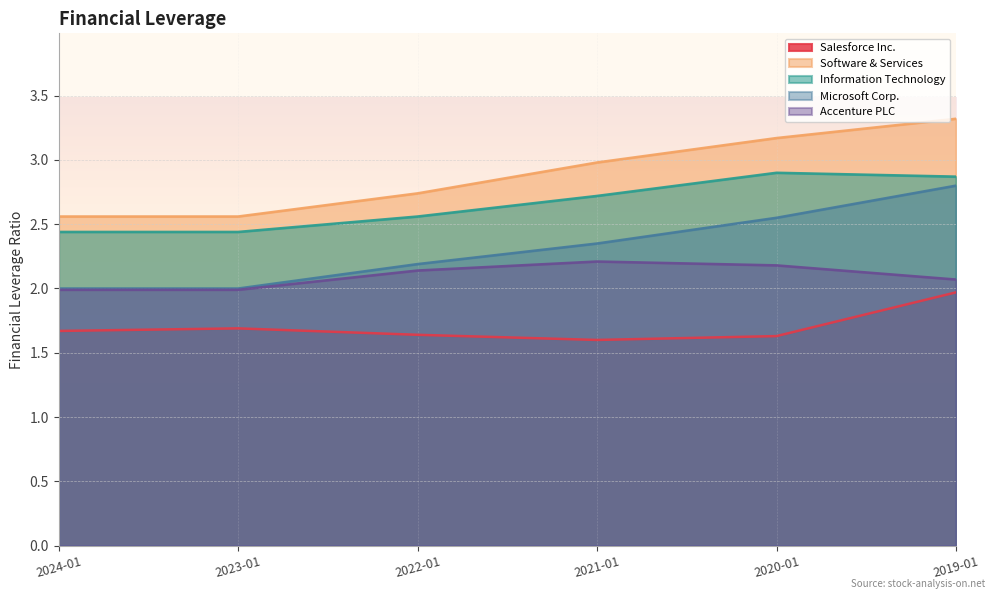

What is the difference between the highest and lowest values at 2022-01?

1.1